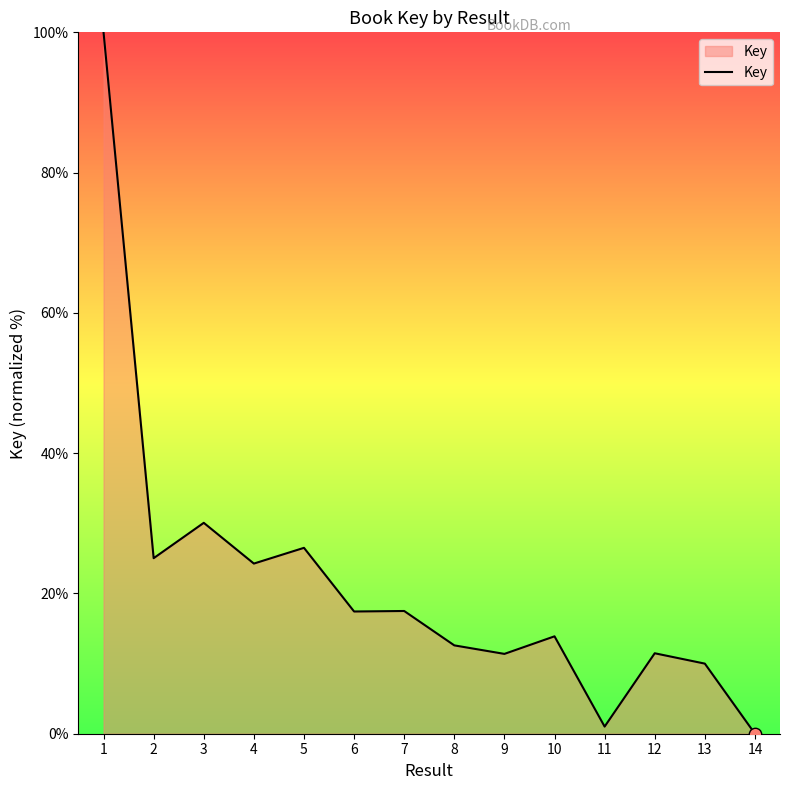

Which has a higher value, 10 or 14?

10